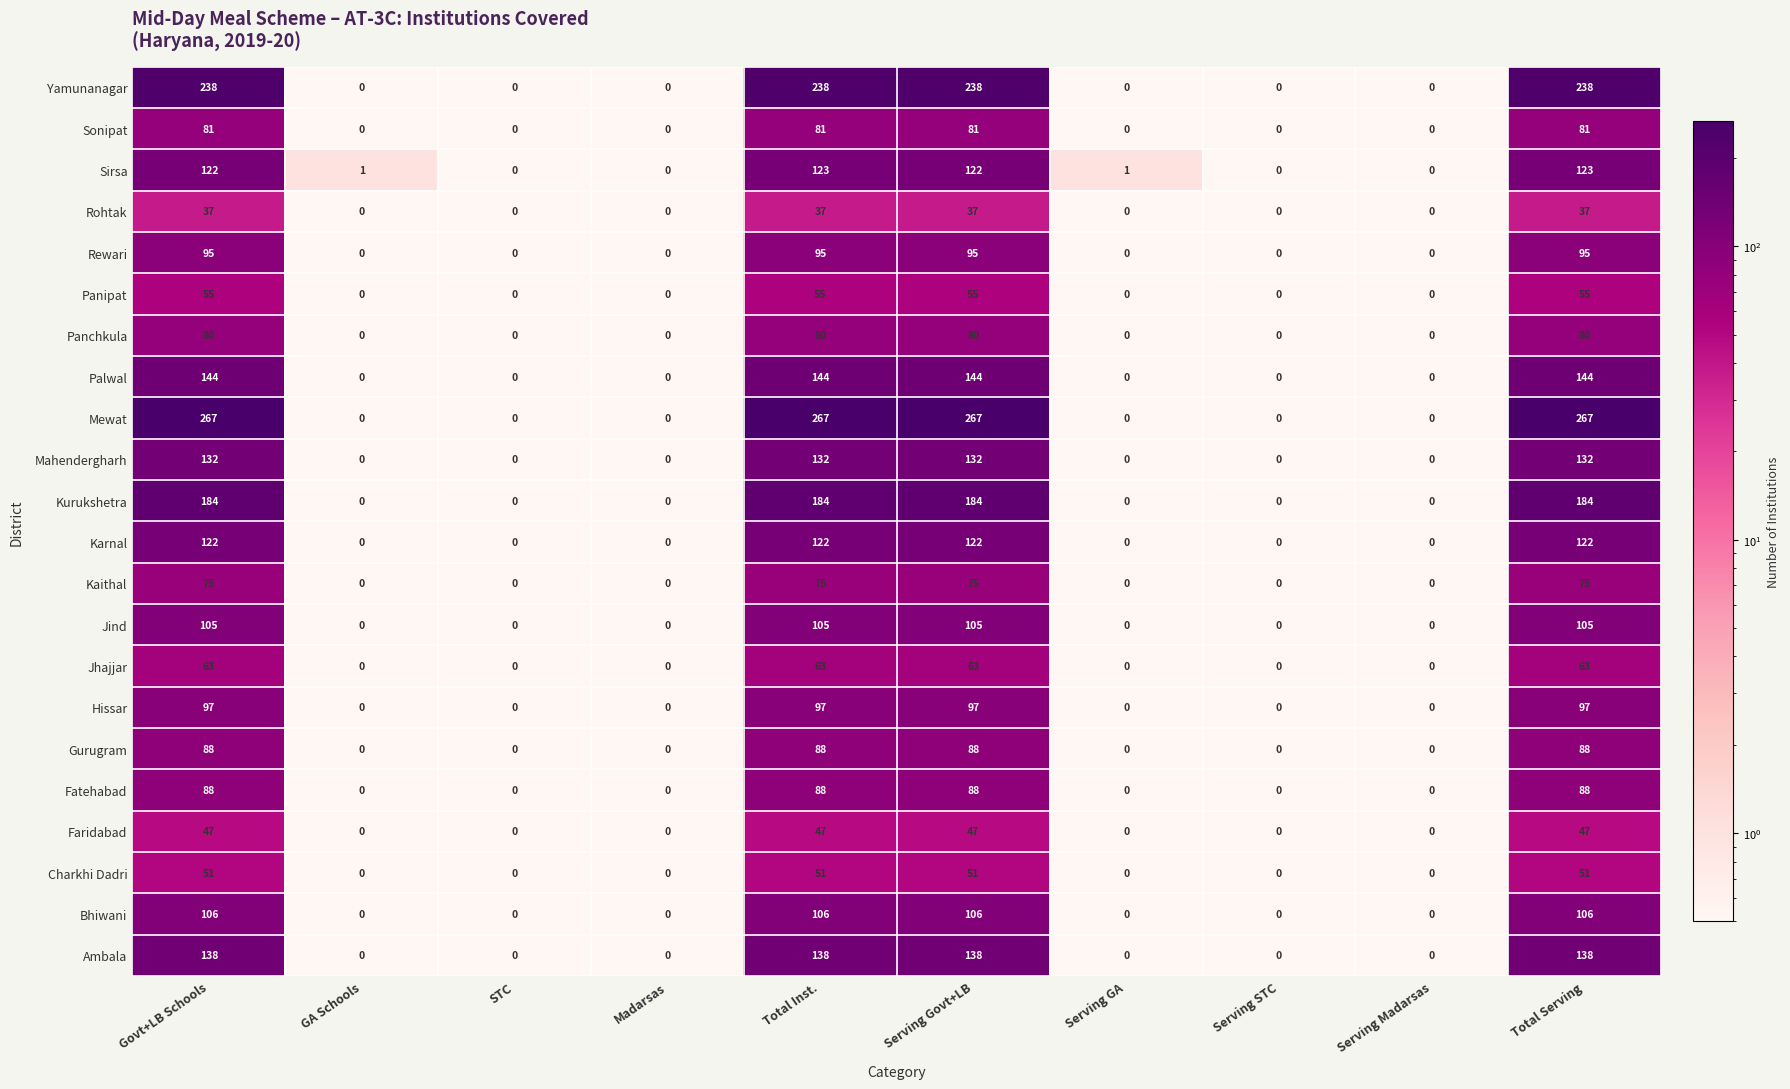

What is the average value of the Ambala series?

55